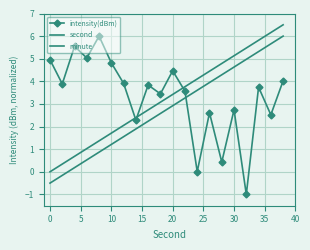

True or false: intensity(dBm) and minute cross at least once.

True